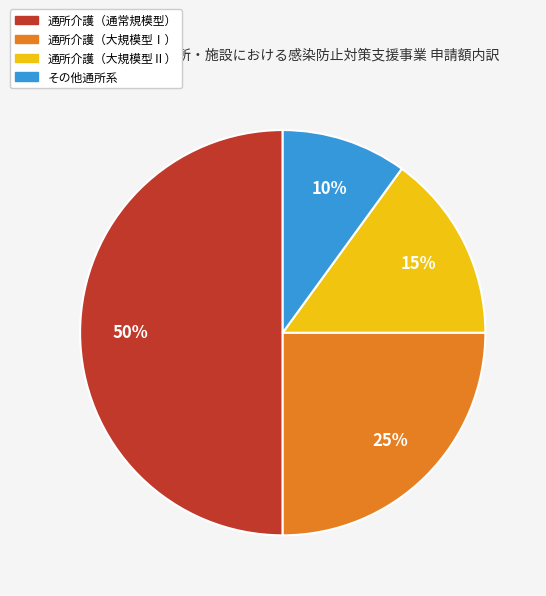

To the nearest percent, what is the average slice percentage?

25%